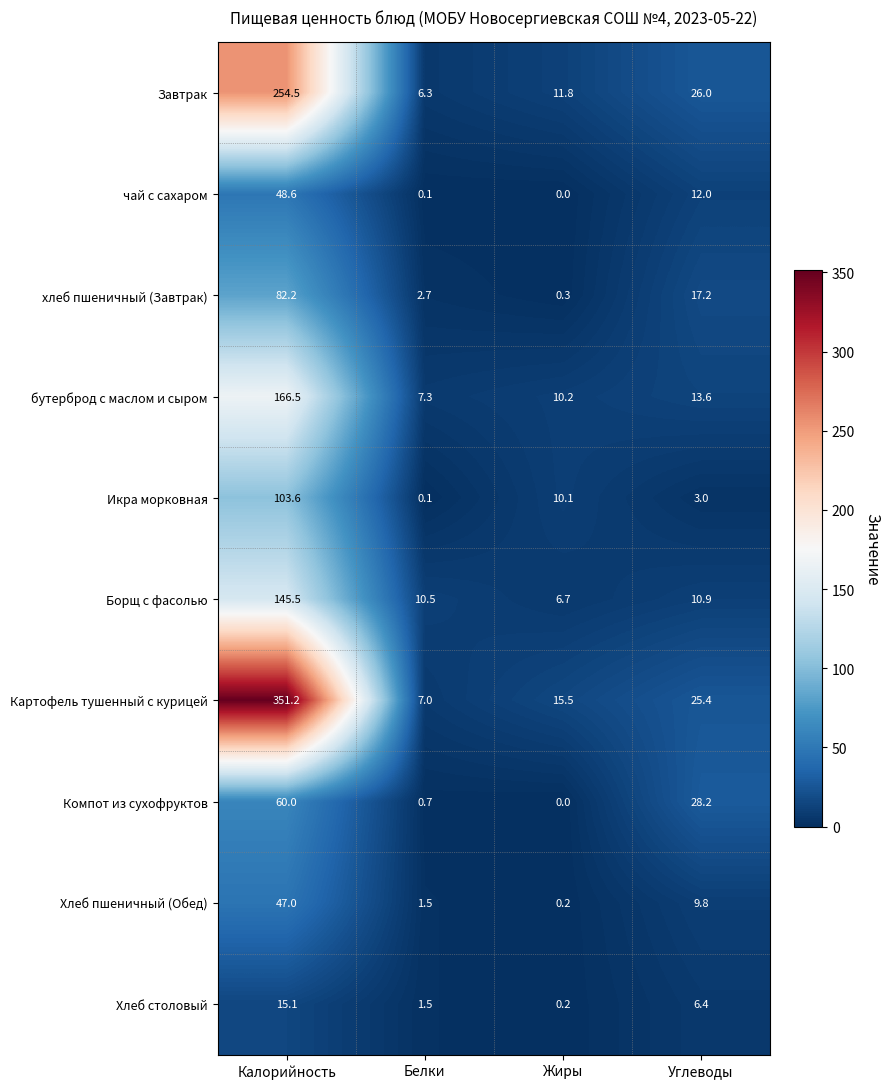

What is the maximum value shown in the chart?

351.2